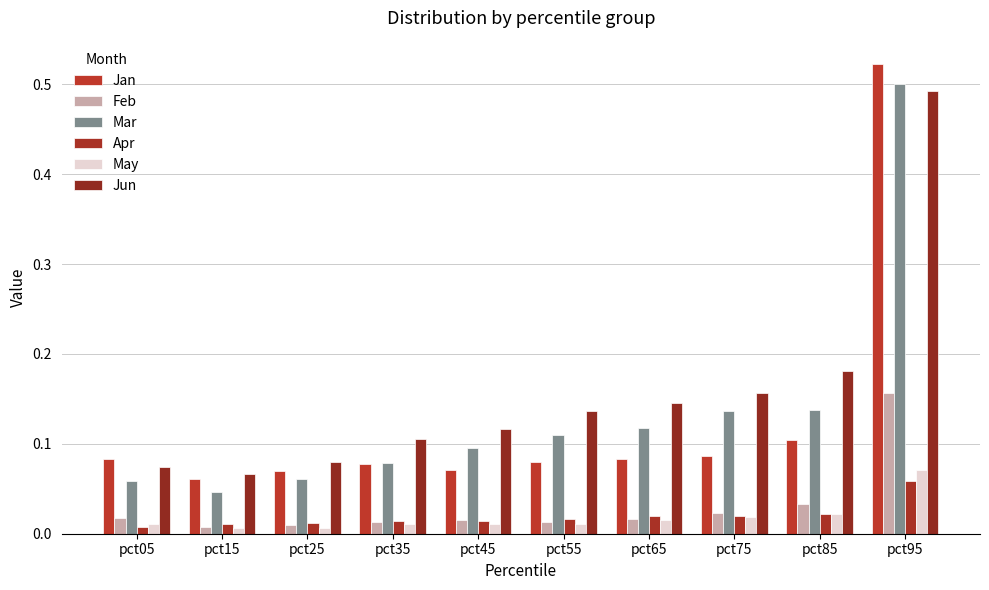

How many bars are there in total?

60